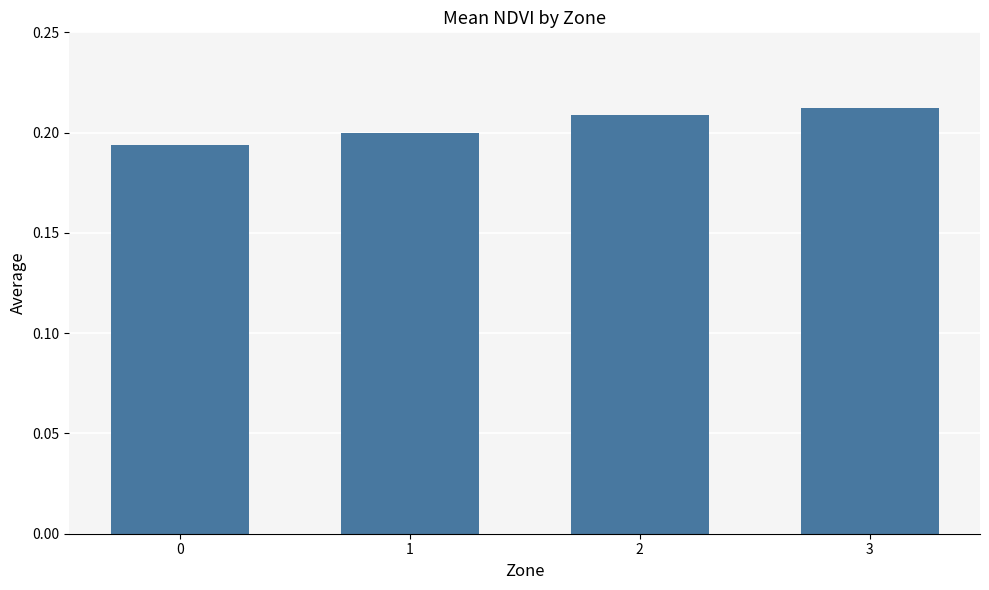

What is the sum of the values at 2 and 1?

0.4